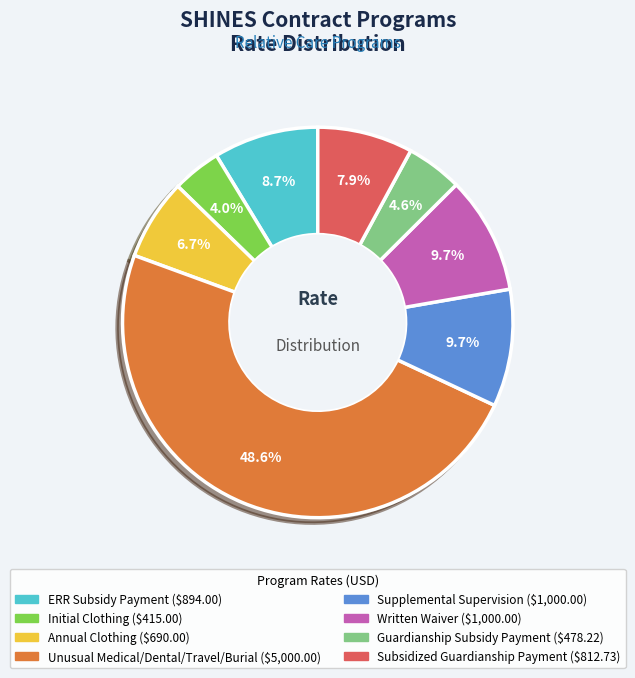

True or false: Unusual Medical/Dental/Travel/Burial accounts for 49% of the total.

True